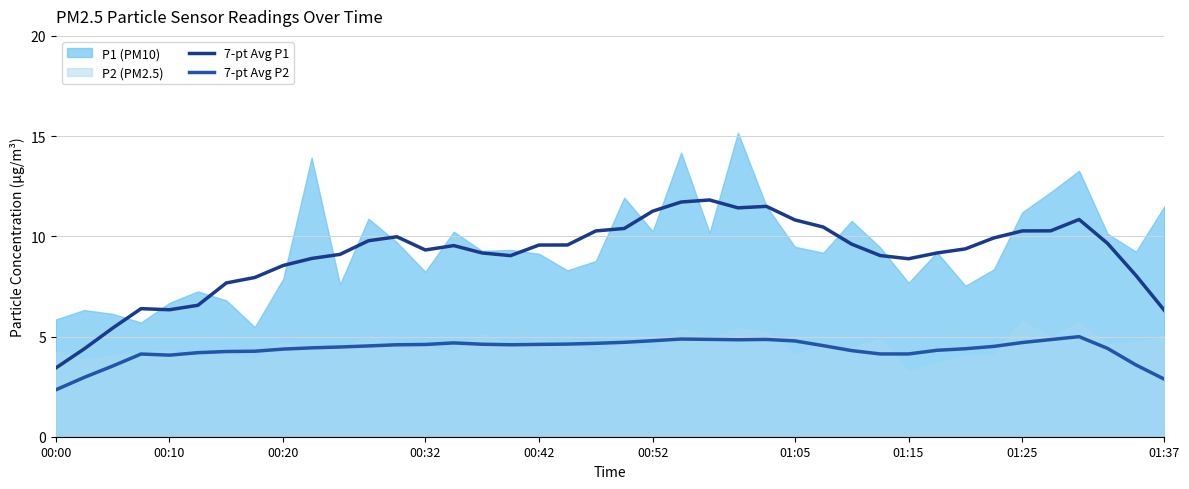

Which category has the lowest value in the 7-pt Avg P1 series?

00:00